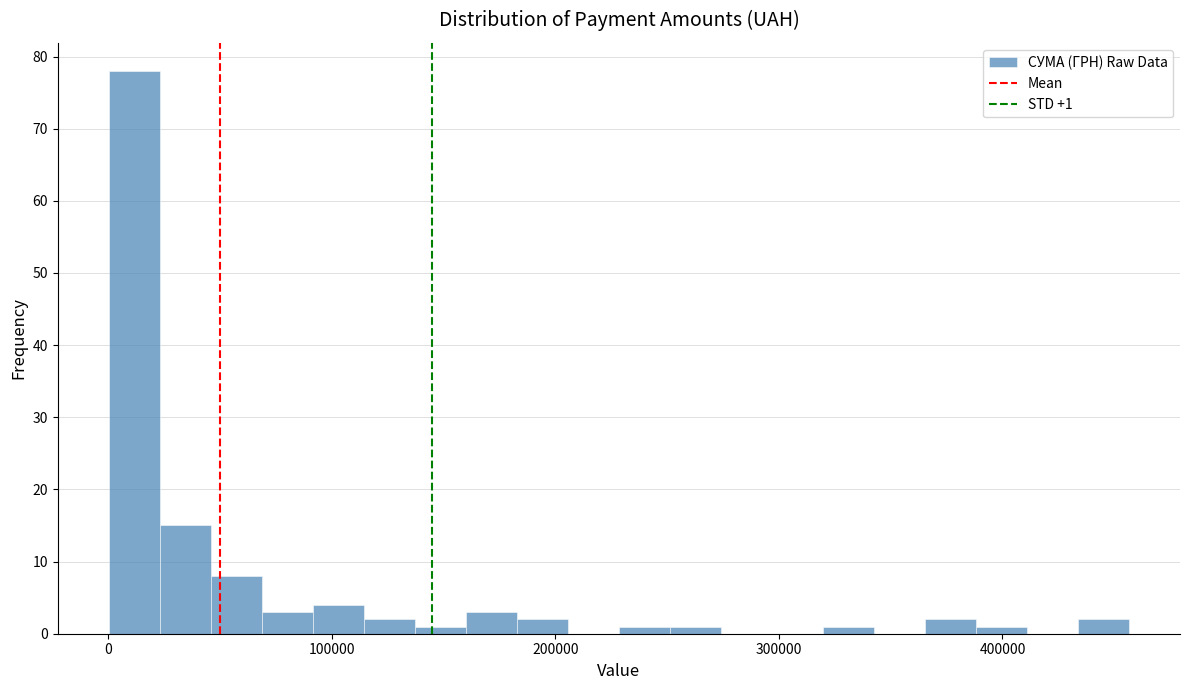

Read against the x-axis, roughly where is the centre of the tallest bar?

10000